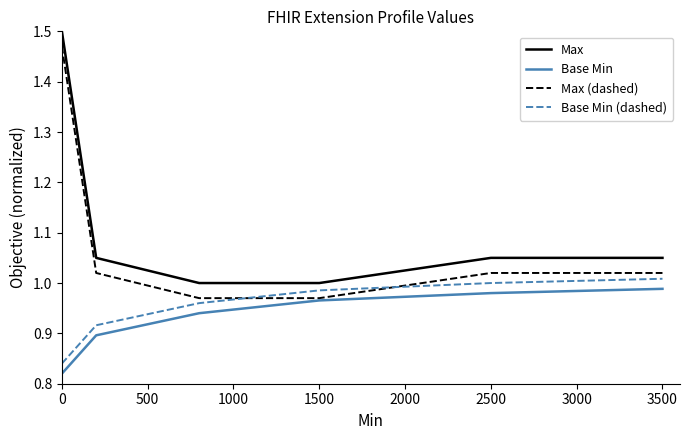

Rank the series by their maximum value, from lowest to highest.

Base Min, Base Min (dashed), Max (dashed), Max